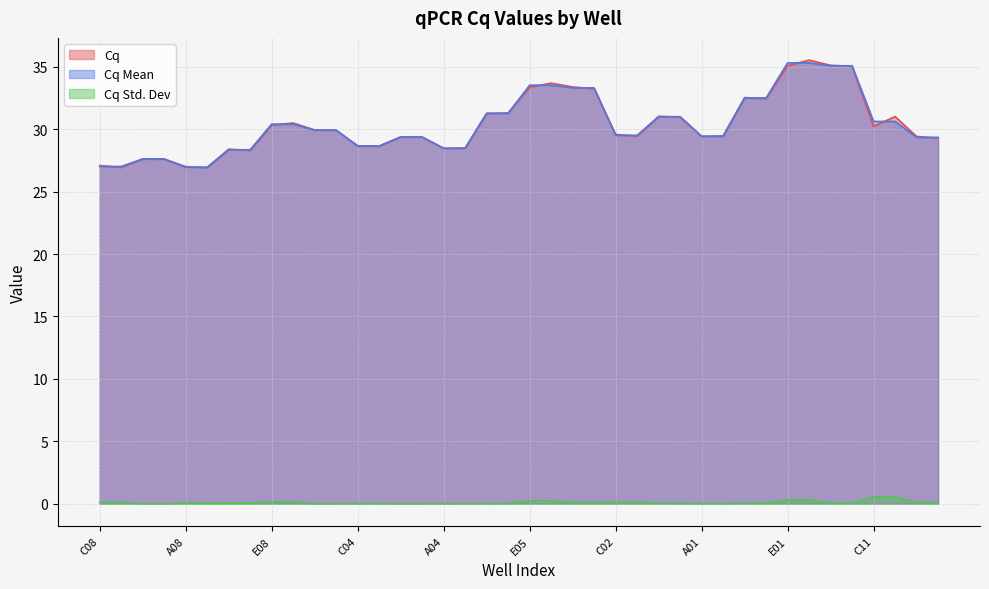

Rank the series by their maximum value, from highest to lowest.

Cq, Cq Mean, Cq Std. Dev